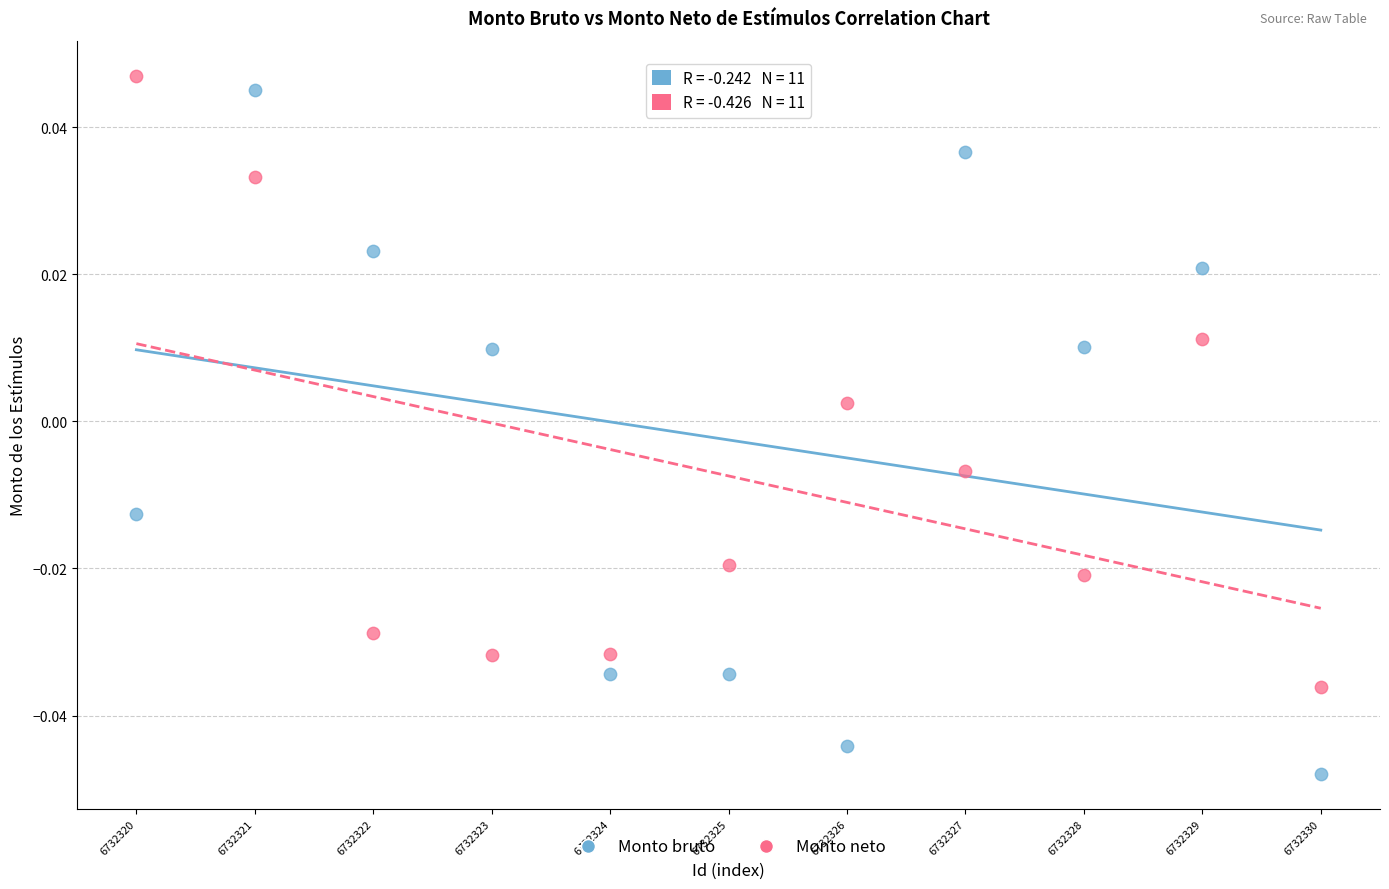

Which series has the largest Y range (max minus min)?

Monto bruto